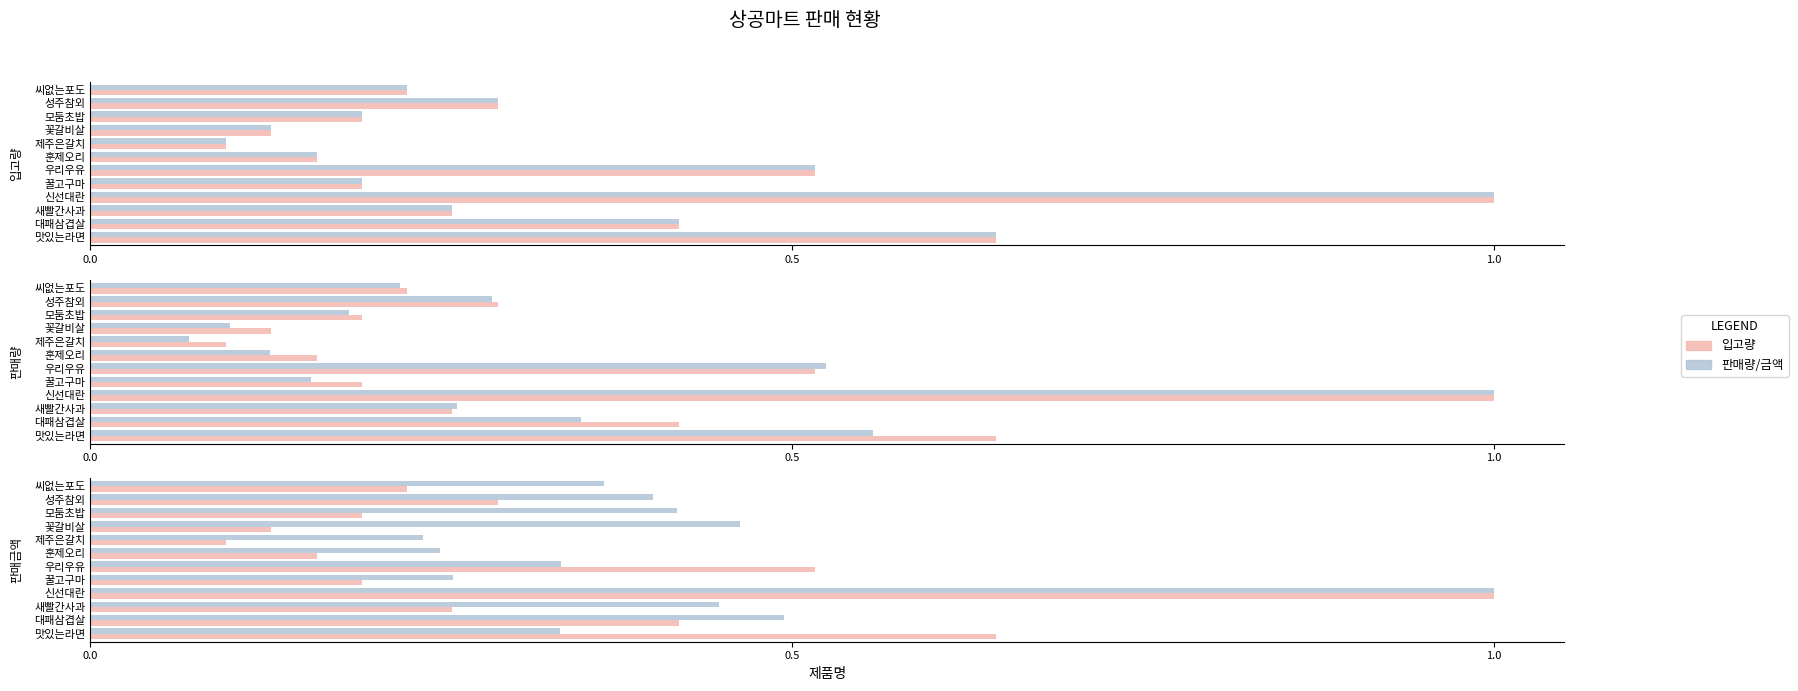

The value of 판매금액 at 신선대란 is 1.4. True or false?

False